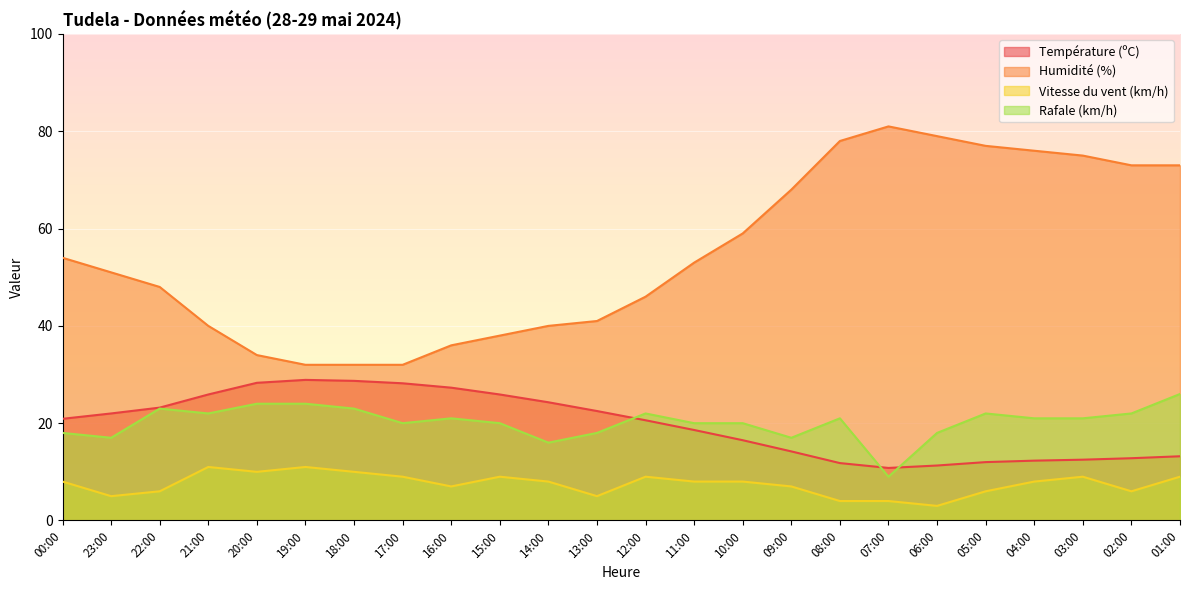

List the labels in order of Rafale (km/h) value, smallest first.

07:00, 14:00, 23:00, 09:00, 00:00, 13:00, 06:00, 17:00, 15:00, 11:00, 10:00, 16:00, 08:00, 04:00, 03:00, 21:00, 12:00, 05:00, 02:00, 22:00, 18:00, 20:00, 19:00, 01:00